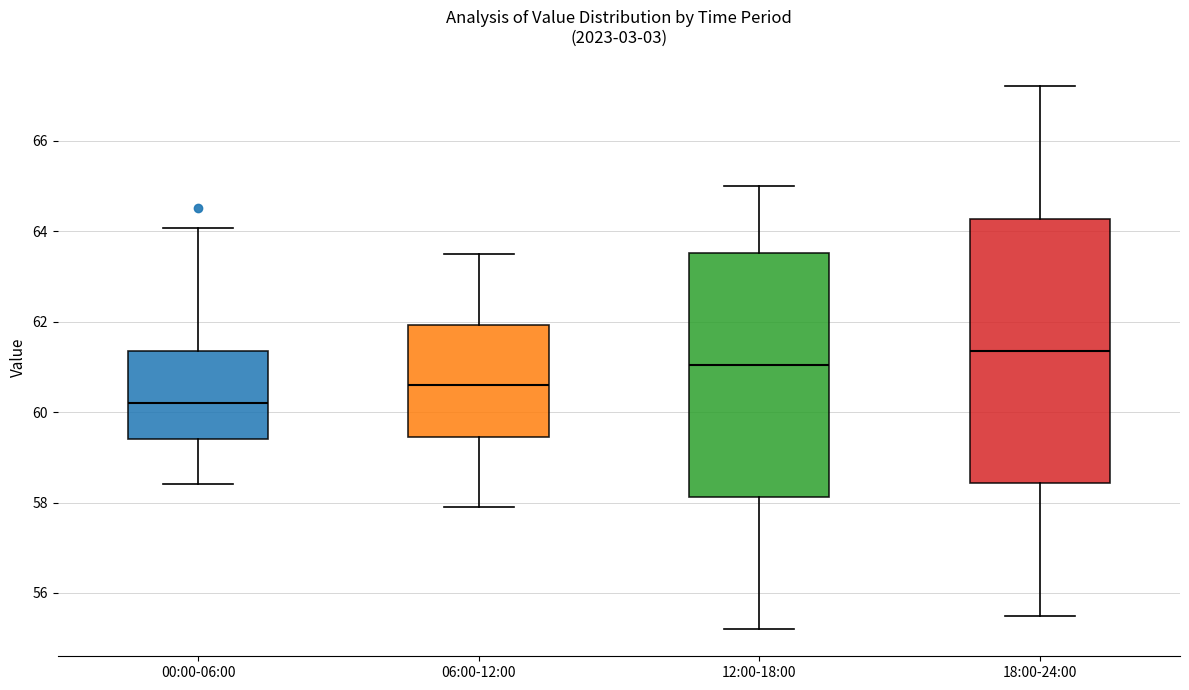

Where is the lower edge of the box for 00:00-06:00 on the y-axis? The values are not printed on the chart, so give them approximately, as read against the axis.

59.4